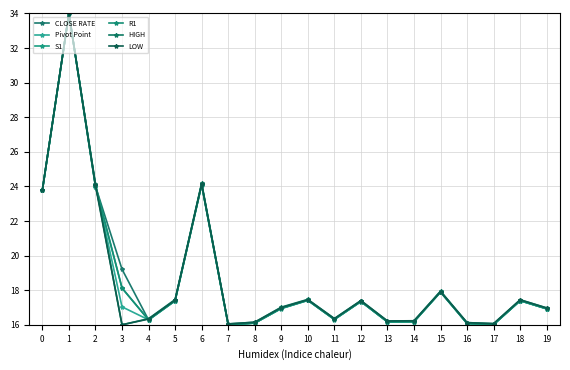

What value does the LOW series have at 9?

17.0